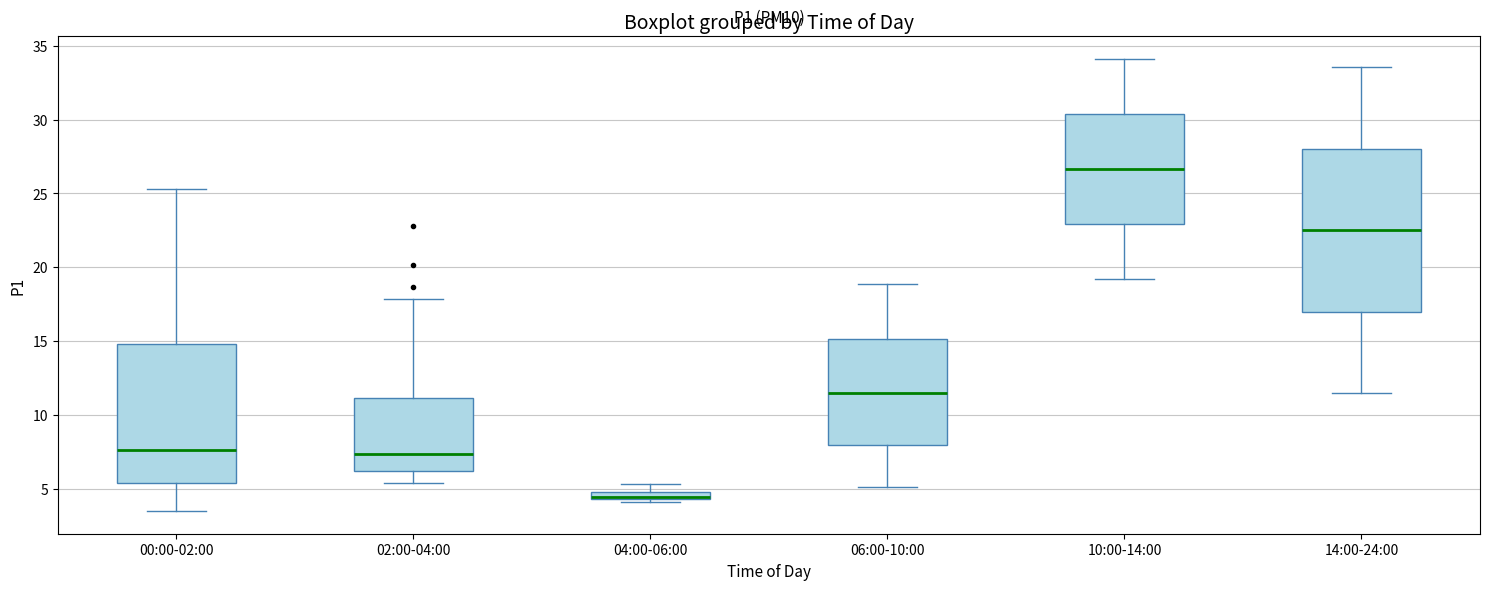

Which box has the highest median line?

10:00-14:00